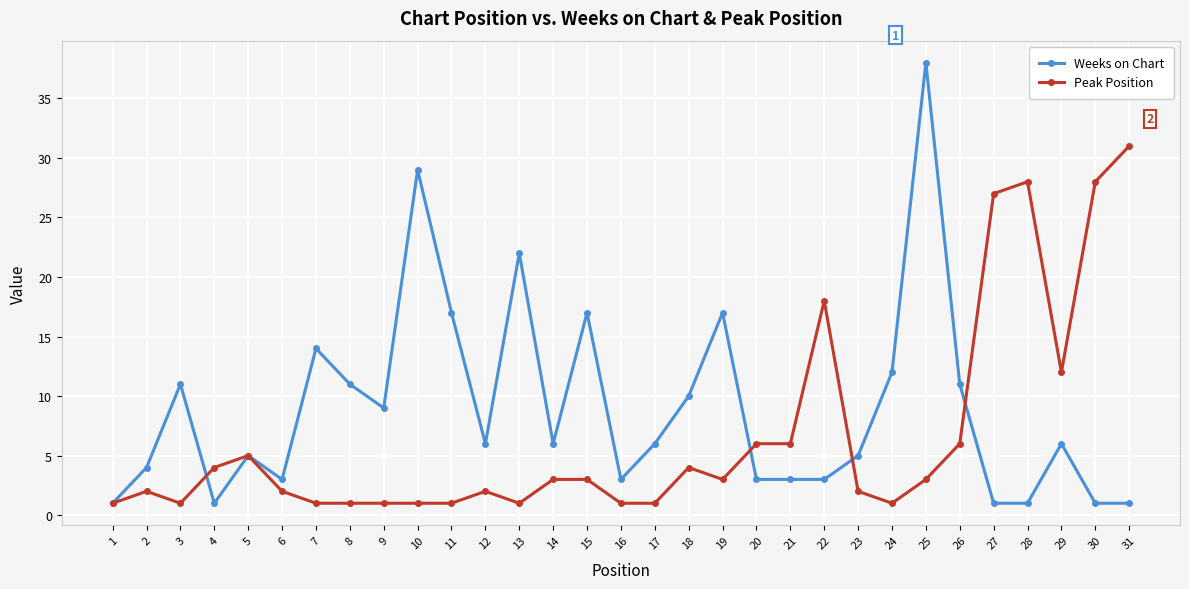

The Peak Position series shows 6 at 29. True or false?

False